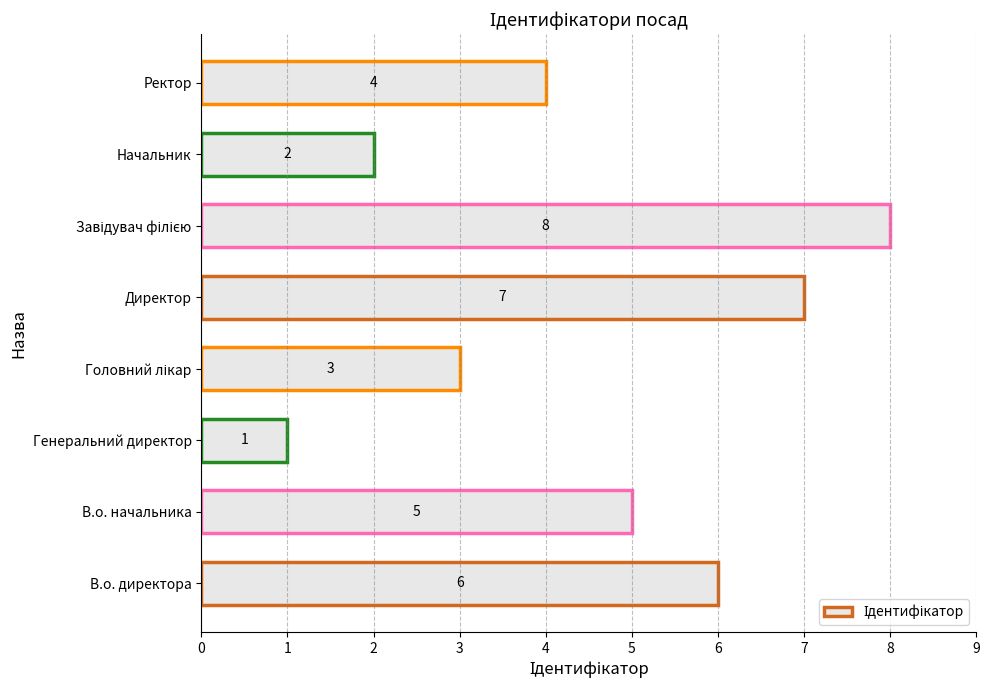

How many bars are there in total?

8